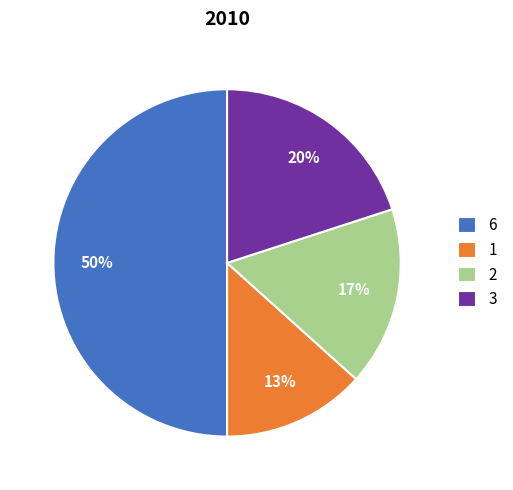

Approximately how many times larger is the value at 3 compared to 6?

0.4